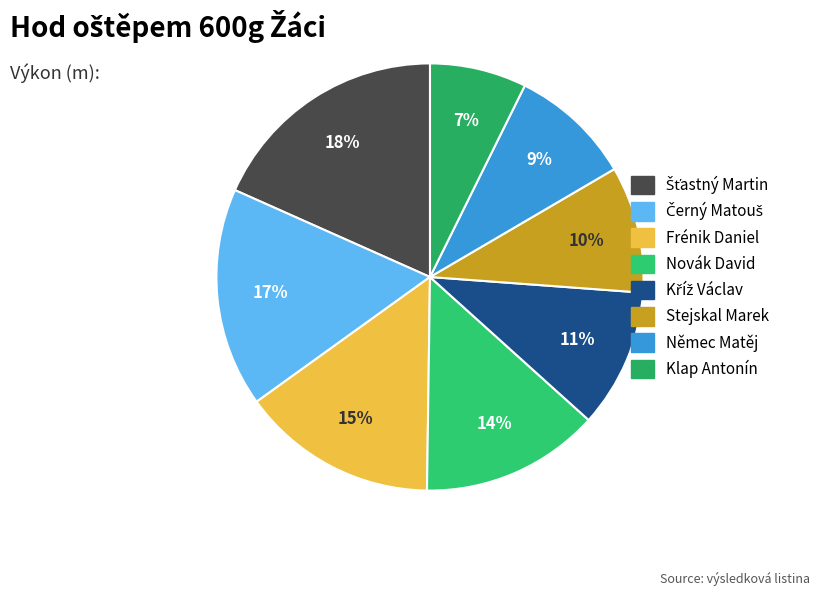

To the nearest percent, what is the combined percentage of Němec Matěj and Kříž Václav?

20%